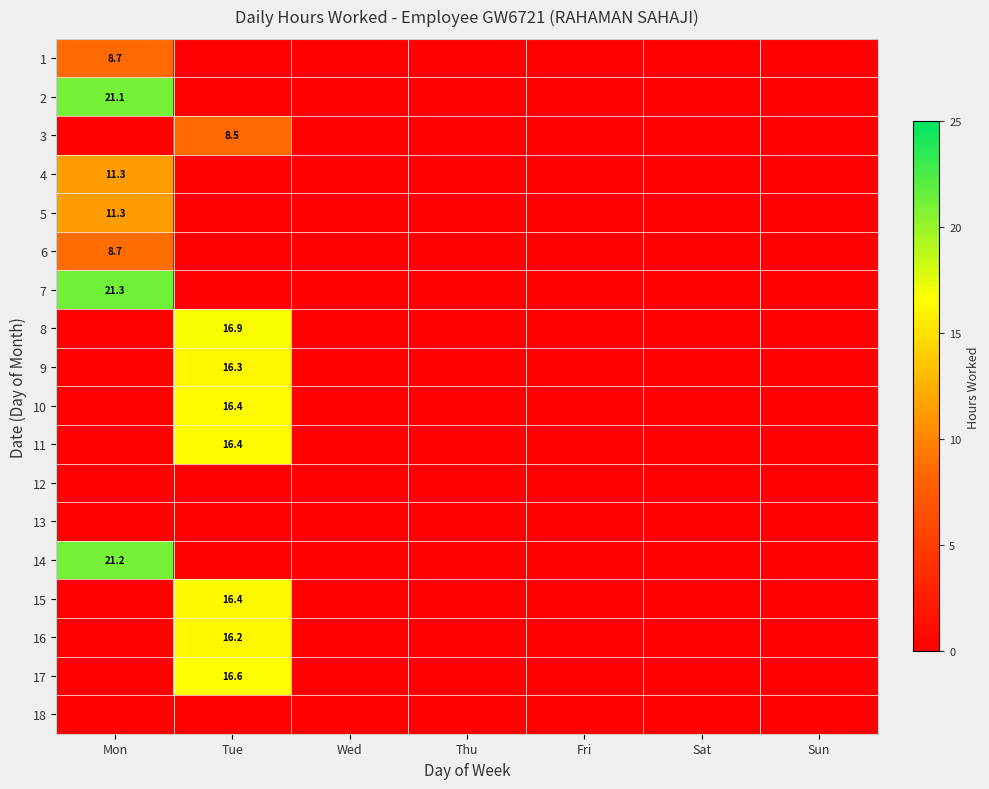

Which category has the lowest value across all series?

Tue